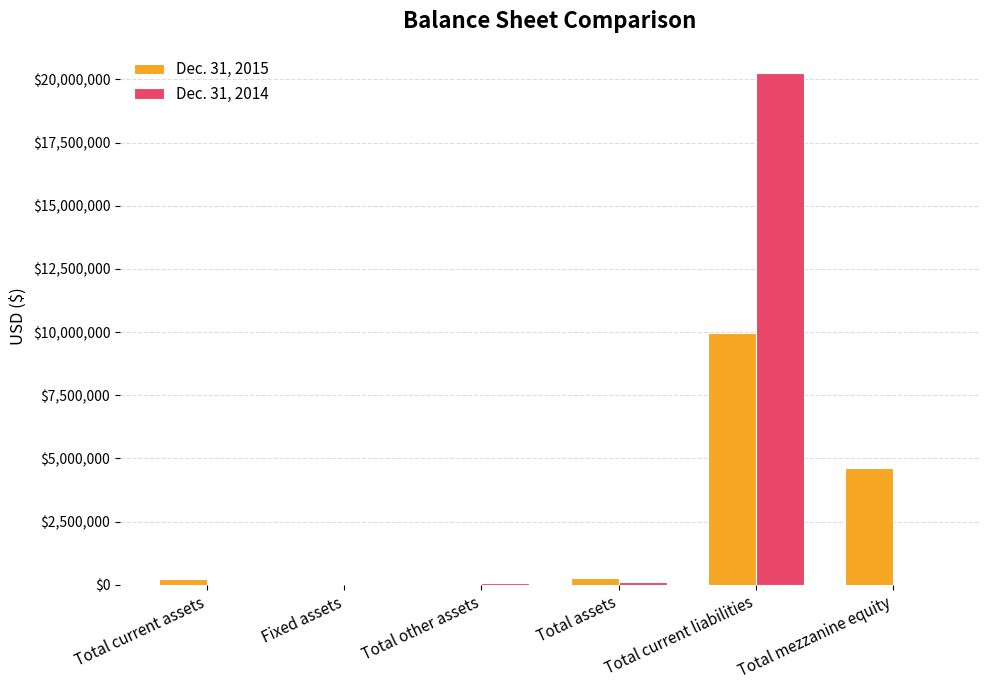

Between Total current liabilities and Total mezzanine equity, which series saw the biggest shift?

Dec. 31, 2014